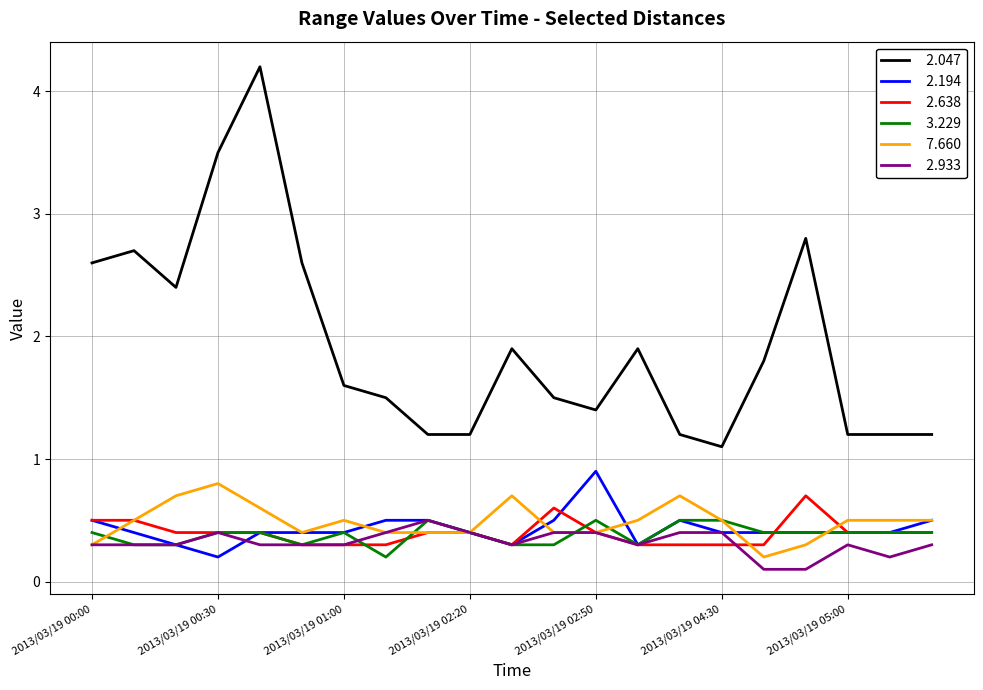

What is the greatest value displayed?

4.2